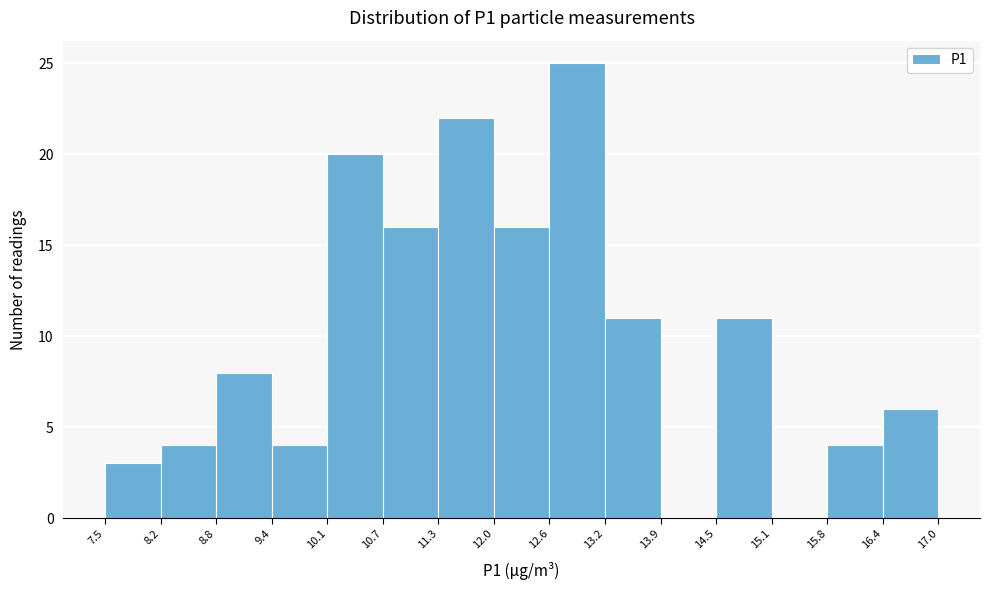

Reading left to right, list every bar in this chart as the range it spans on the x-axis followed by its height. The values are not printed on the chart, so give them approximately, as read against the axis.

7.5 to 8.2: 3
8.2 to 8.8: 4
8.8 to 9.4: 8
9.4 to 10.1: 4
10.1 to 10.7: 20
10.7 to 11.3: 16
11.3 to 12.0: 22
12.0 to 12.6: 16
12.6 to 13.2: 25
13.2 to 13.9: 11
13.9 to 14.5: 0
14.5 to 15.1: 11
15.1 to 15.8: 0
15.8 to 16.4: 4
16.4 to 17.0: 6